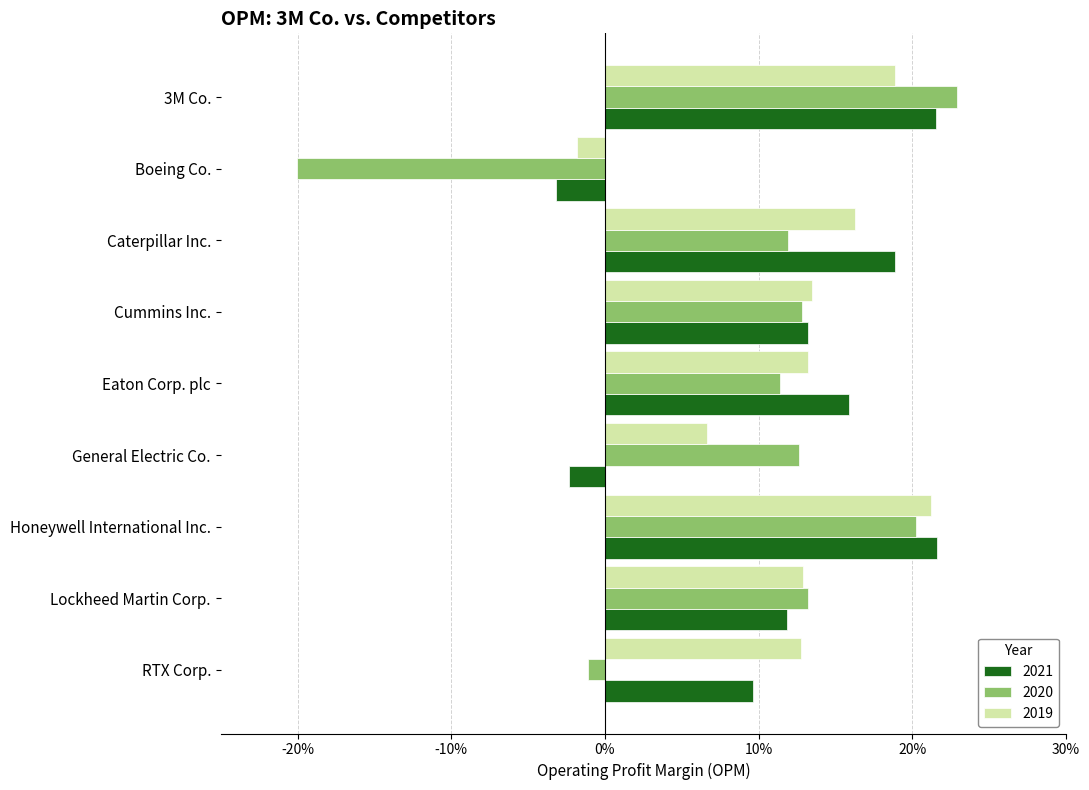

What is the maximum value for 2021?

0.2